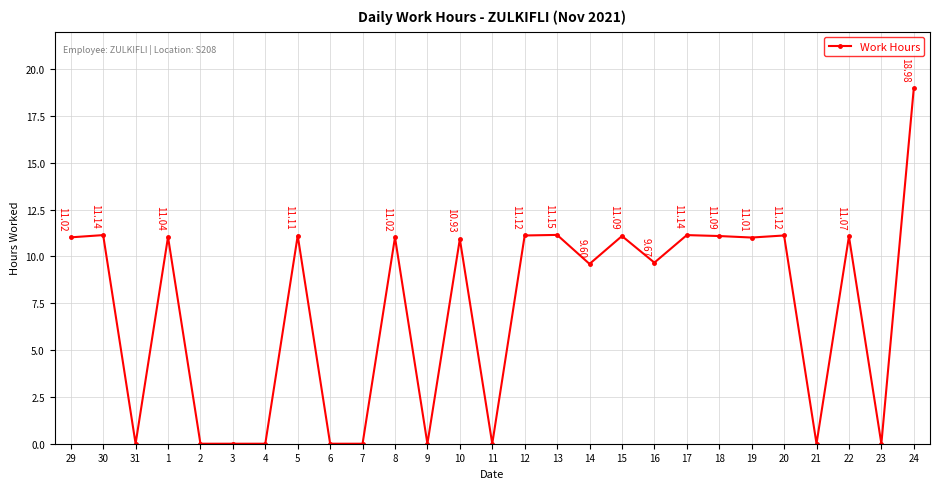

What is the average value?

7.2